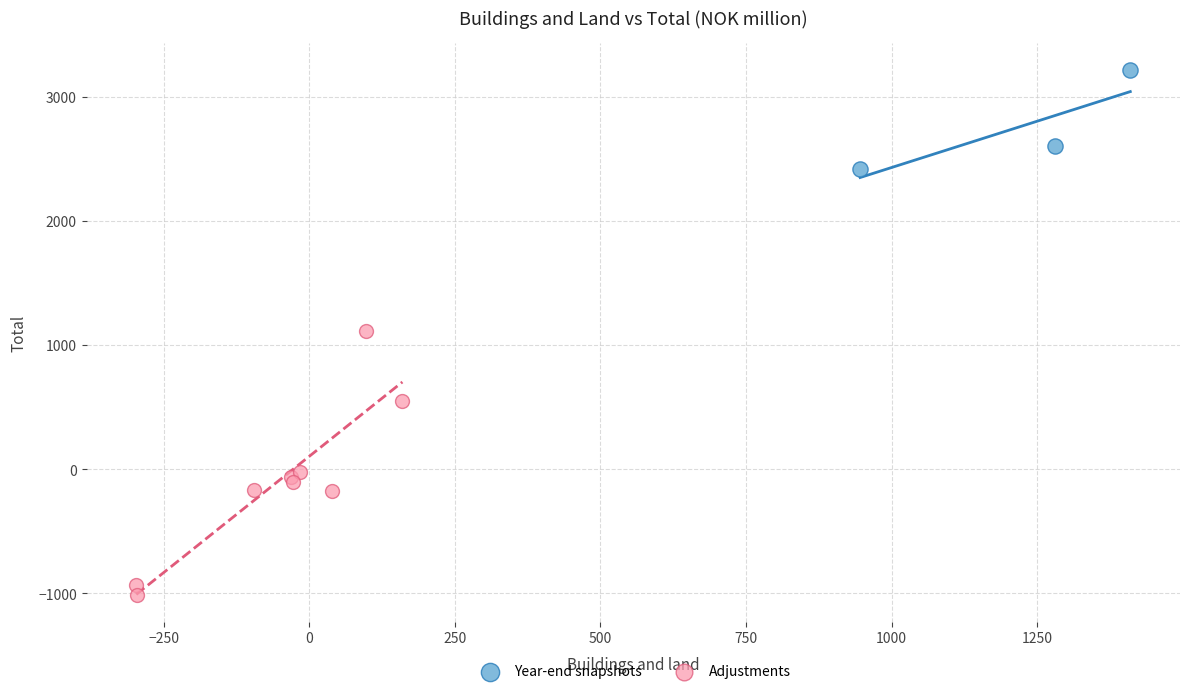

Which series has the largest Y range (max minus min)?

Adjustments